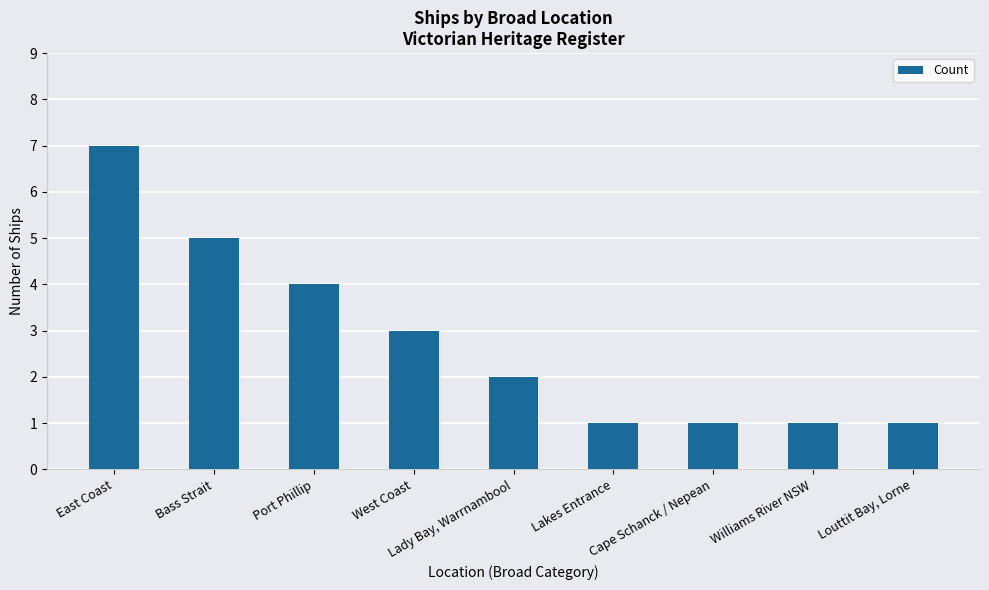

What is the label of the 6th bar from the right?

West Coast